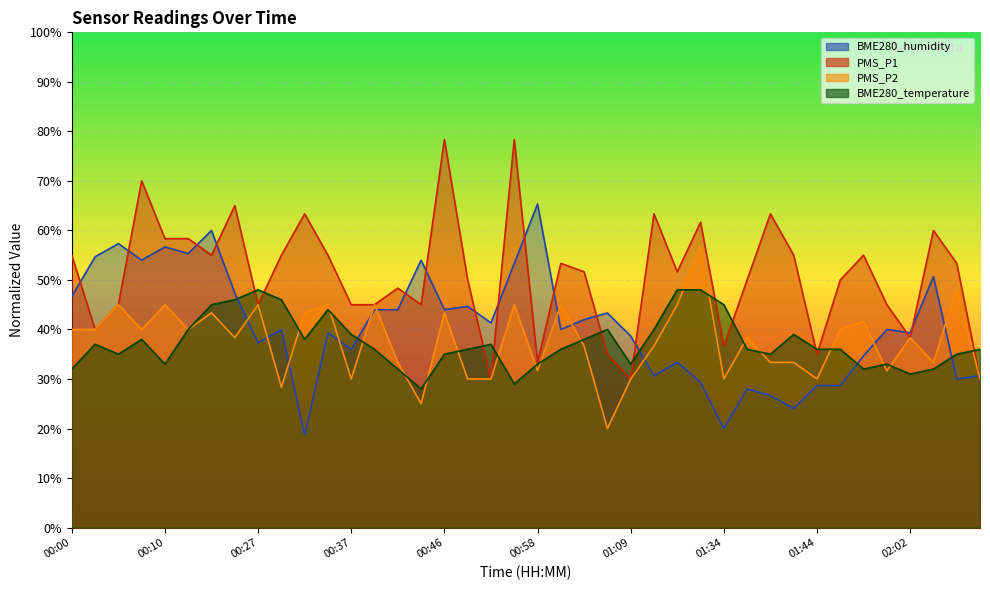

What position from the right is 00:39?

27